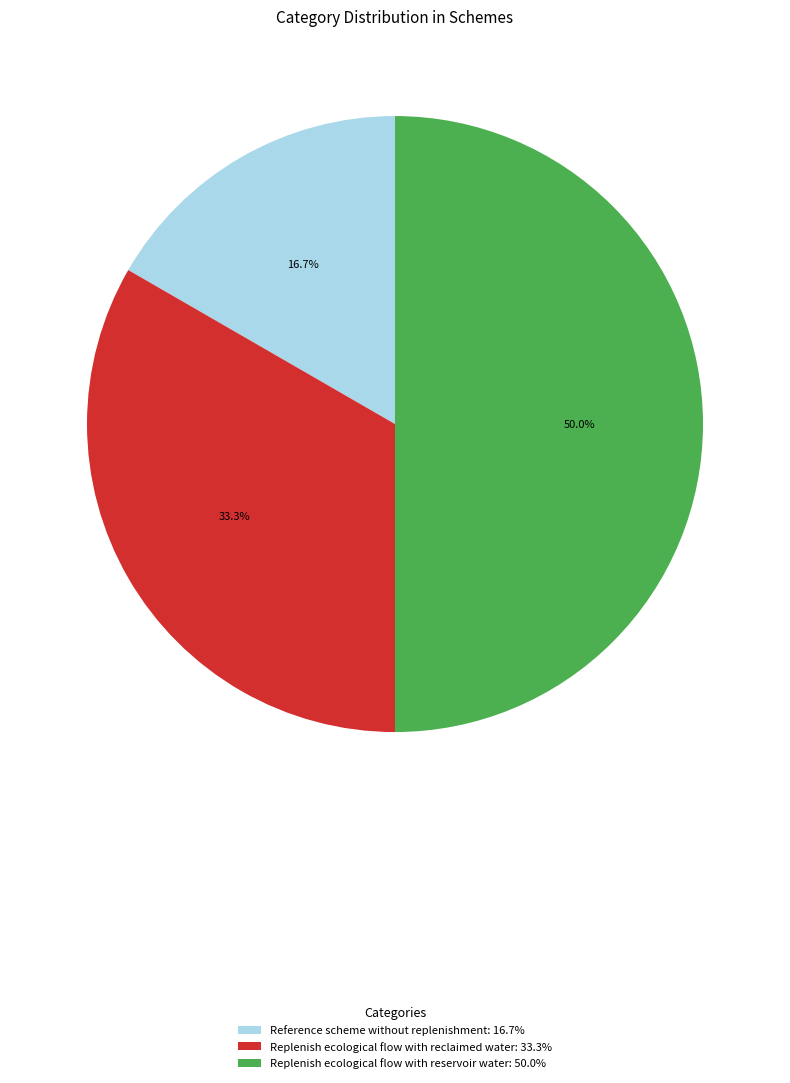

Count the number of slices in the pie.

3